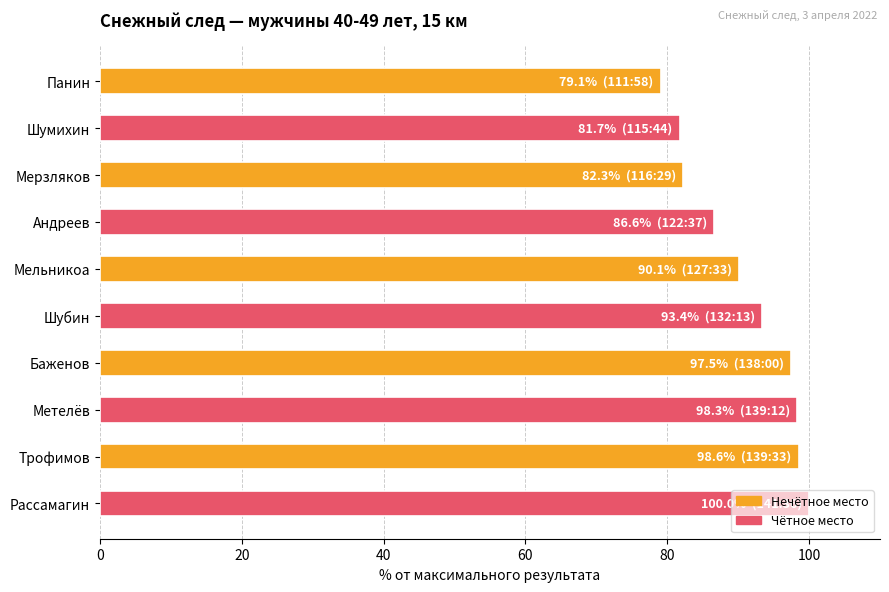

What is the difference between the maximum and second lowest values?

18.3